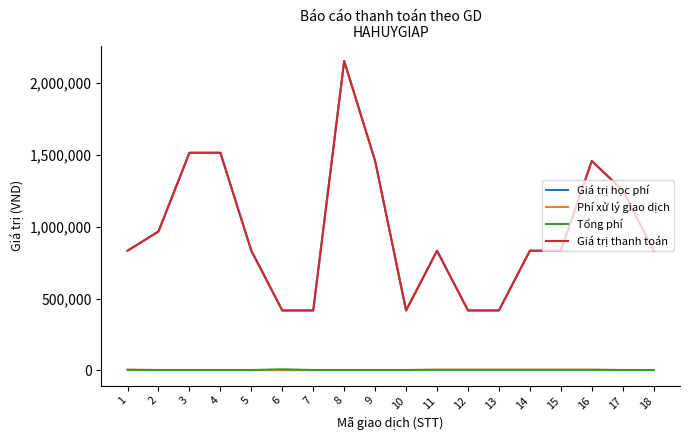

Does the chart display data point markers on the line(s)?

No